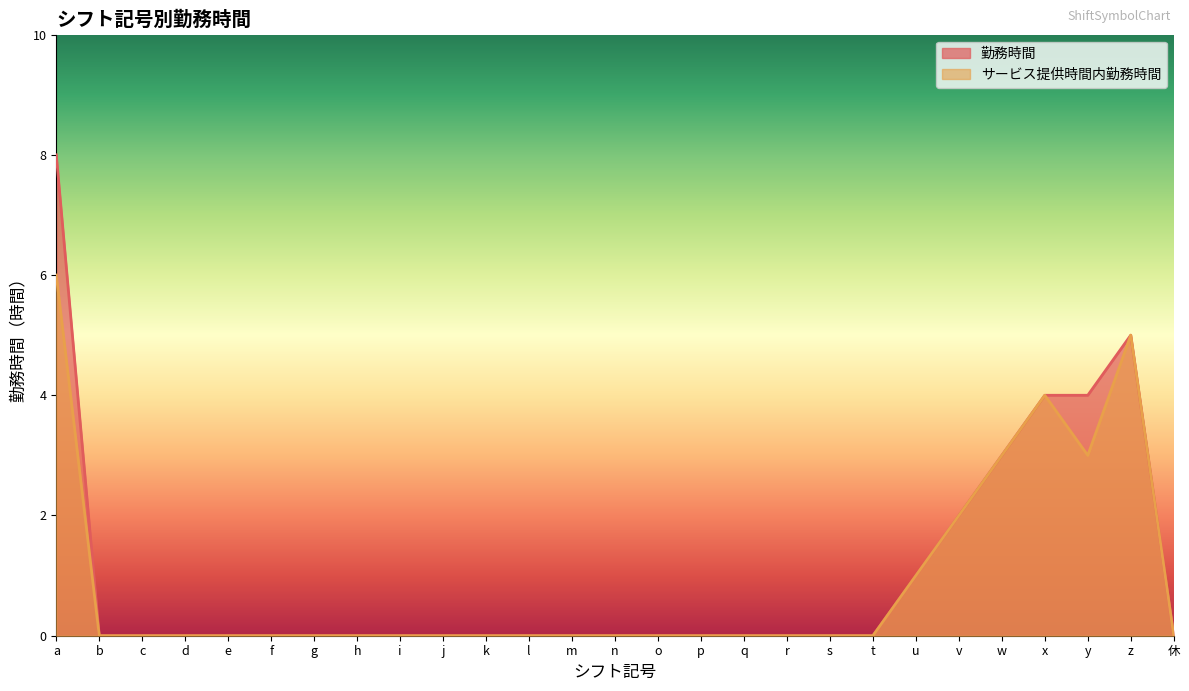

The サービス提供時間内勤務時間 series shows 0 at j. True or false?

True